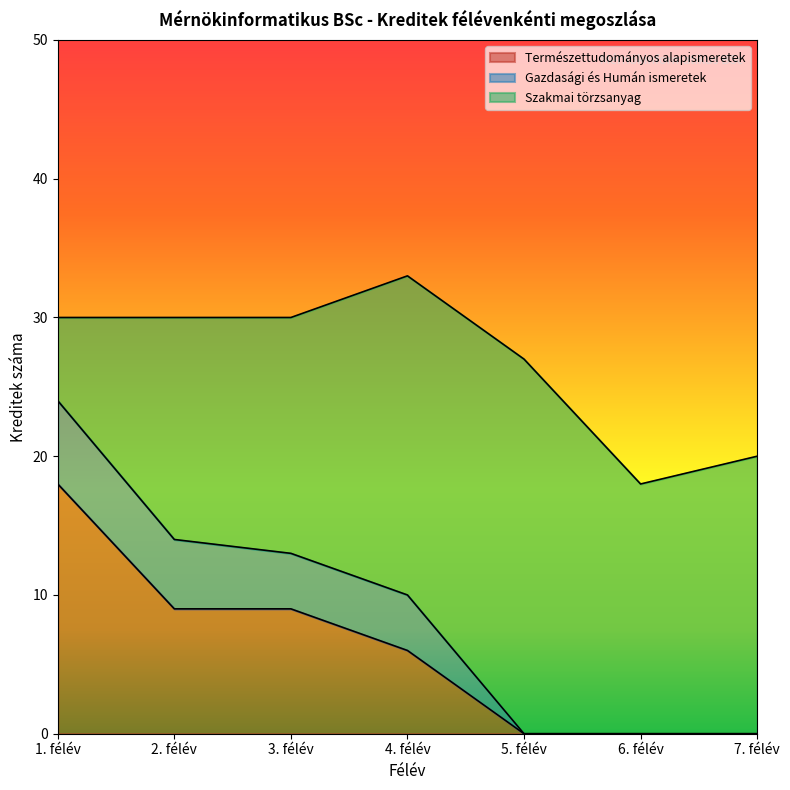

What is the total value across all series at 2. félév?

30